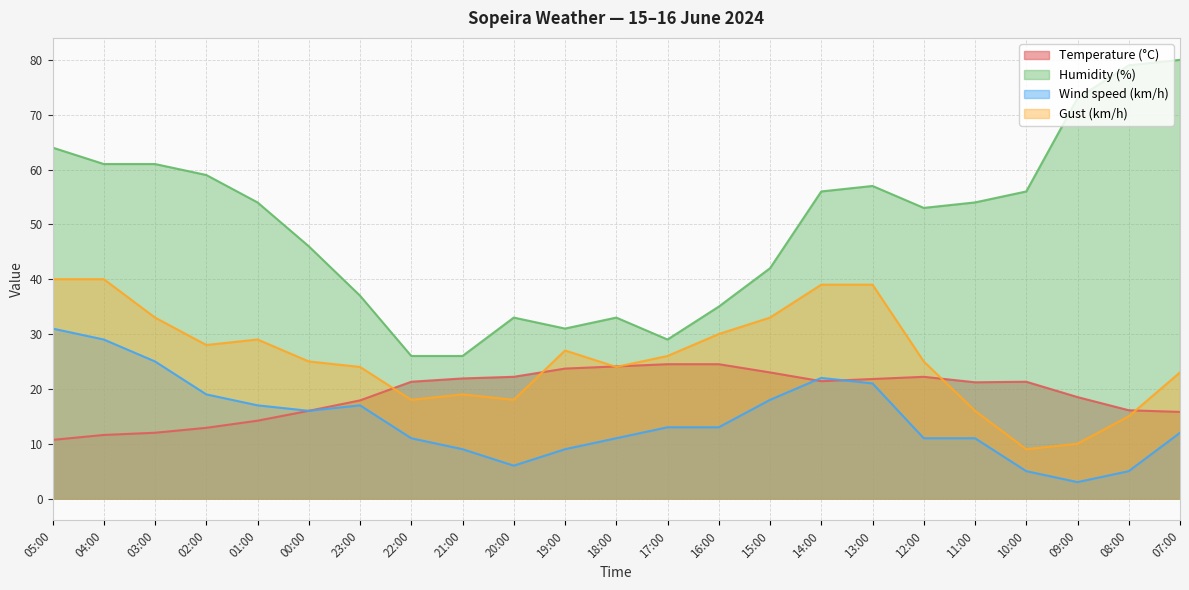

What is the difference between the highest and lowest values at 22:00?

15.0